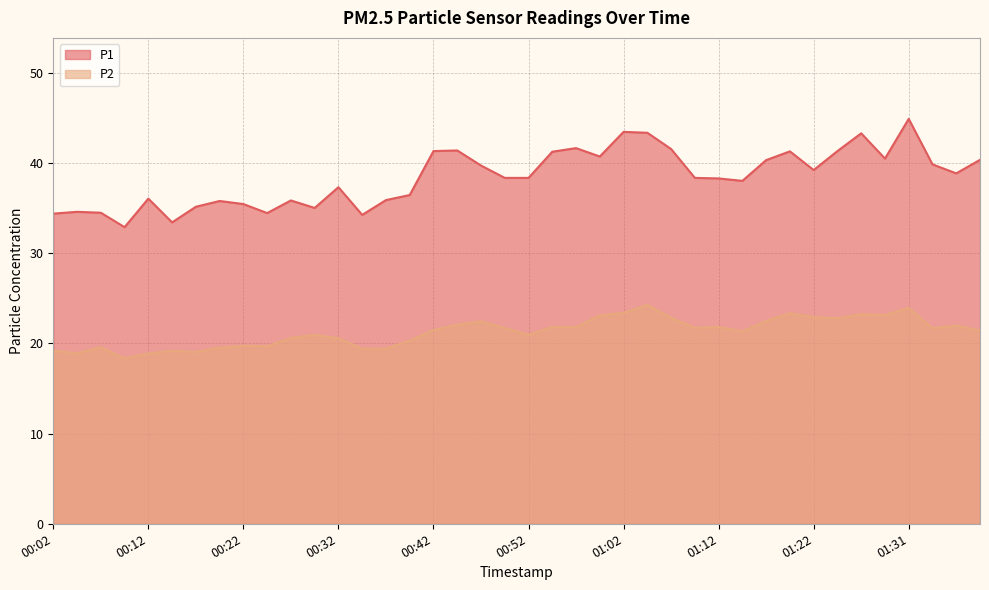

What is the total value across all series at 01:29?

63.6